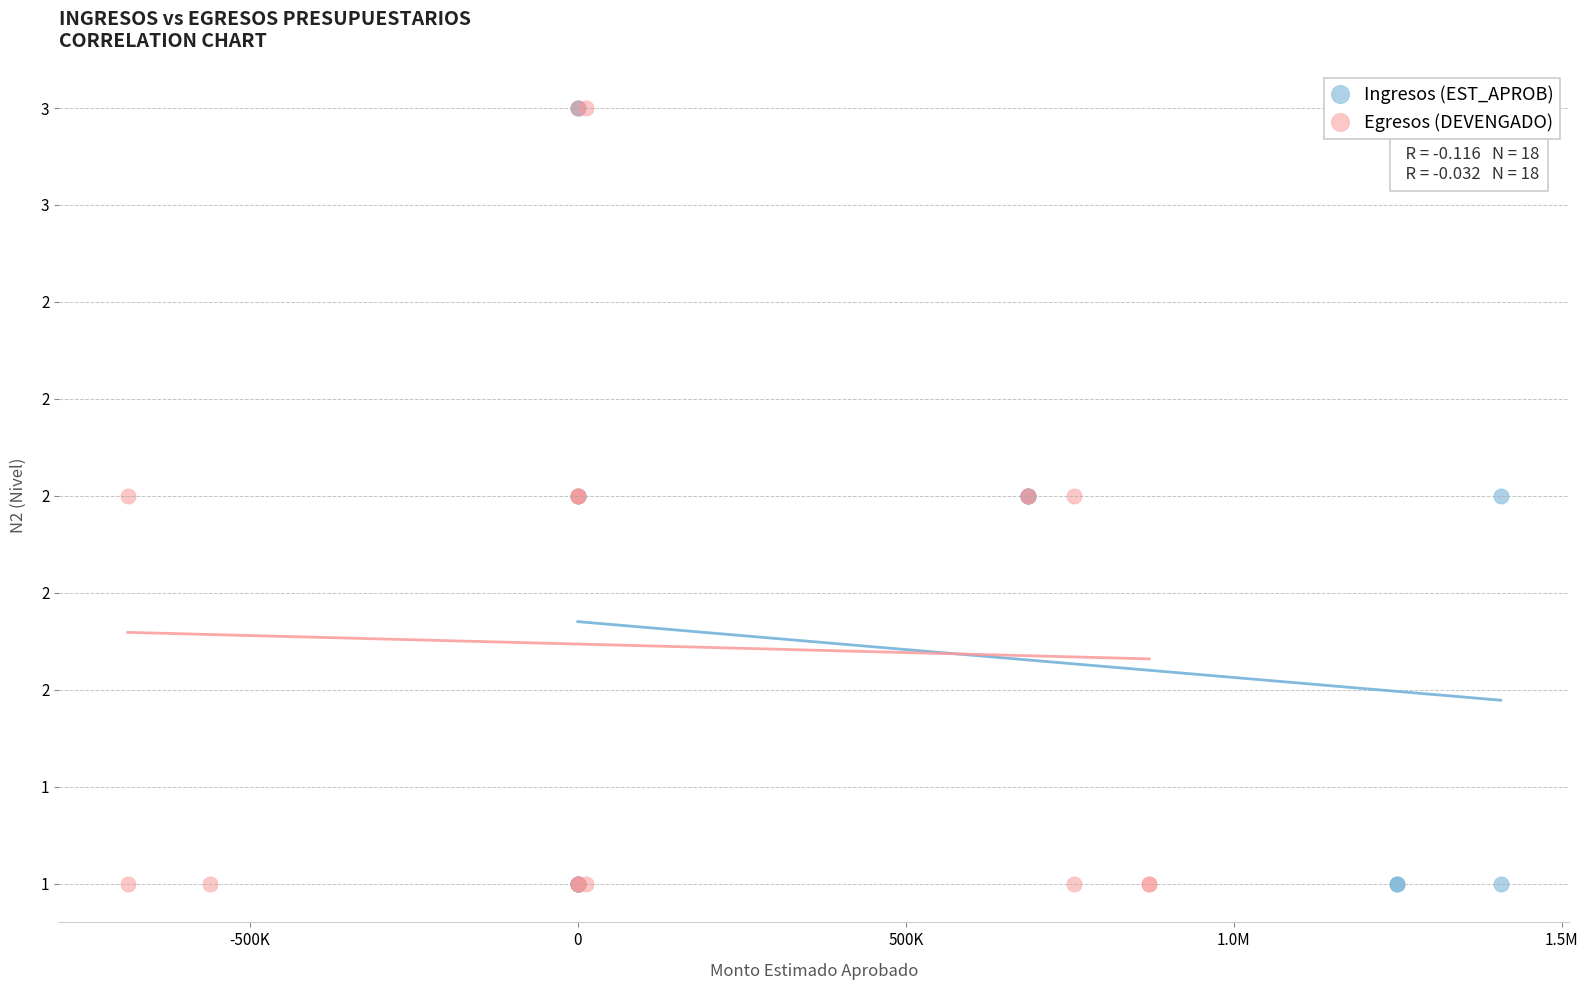

What are all the series names shown in the legend?

Ingresos (EST_APROB), Egresos (DEVENGADO)